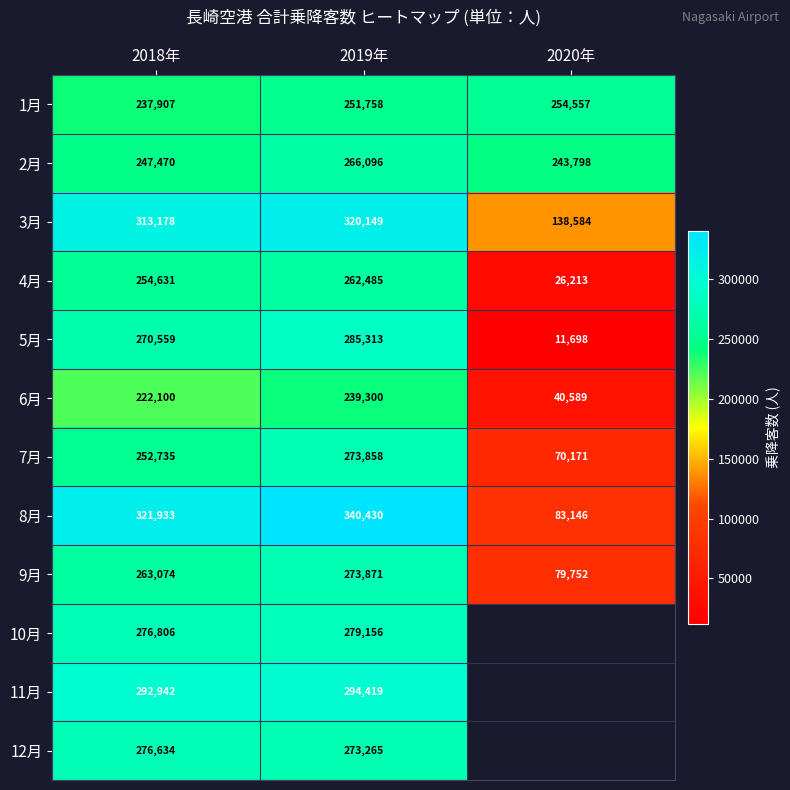

Between 2019年 and 2020年, which is larger?

2020年